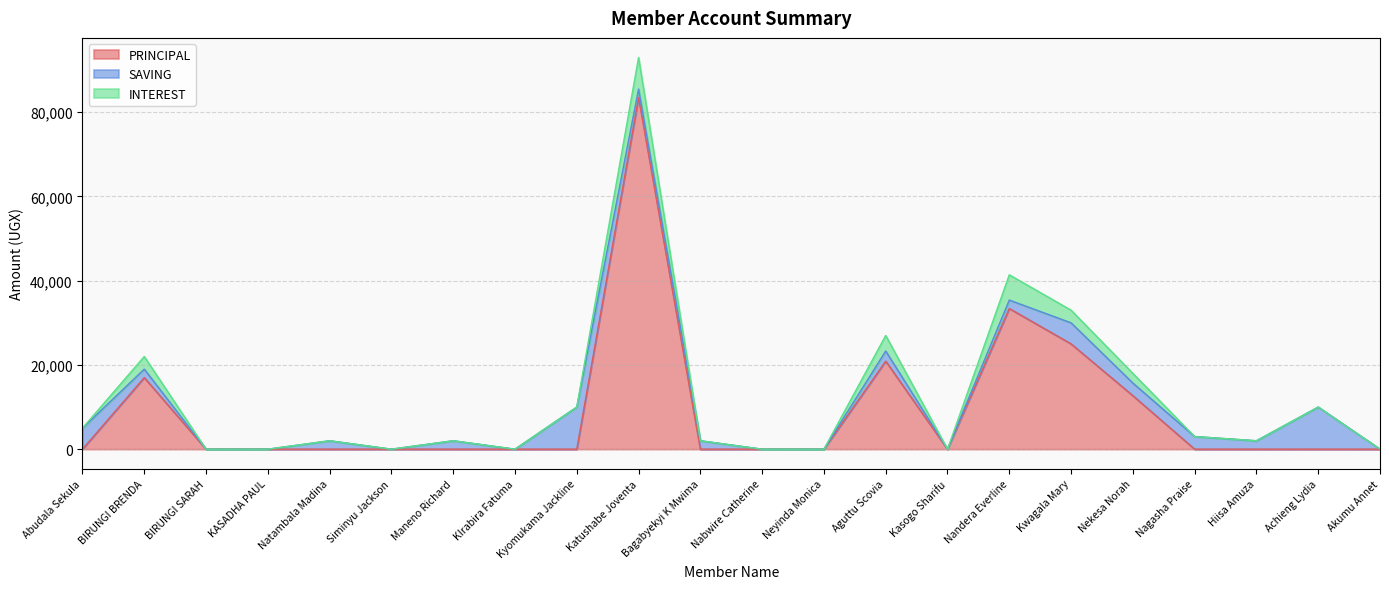

Reading left to right, extract all data points from this chart.

PRINCIPAL: Abudala Sekula=0	BIRUNGI BRENDA=17000	BIRUNGI SARAH=0	KASADHA PAUL=0	Natambala Madina=0	Siminyu Jackson=0	Maneno Richard=0	KIrabira Fatuma=0	Kyomukama Jackline=0	Katushabe Joventa=83500	Bagabyekyi K Mwima=0	Nabwire Catherine=0	Neyinda Monica=0	Aguttu Scovia=20900	Kasogo Sharifu=0	Nandera Everline=33400	Kwagala Mary=25000	Nekesa Norah=12700	Nagasha Praise=0	Hiisa Amuza=0	Achieng Lydia=0	Akumu Annet=0
SAVING: Abudala Sekula=5000	BIRUNGI BRENDA=2000	BIRUNGI SARAH=0	KASADHA PAUL=0	Natambala Madina=2000	Siminyu Jackson=0	Maneno Richard=2000	KIrabira Fatuma=0	Kyomukama Jackline=10000	Katushabe Joventa=2000	Bagabyekyi K Mwima=2000	Nabwire Catherine=0	Neyinda Monica=0	Aguttu Scovia=2400	Kasogo Sharifu=0	Nandera Everline=2000	Kwagala Mary=5000	Nekesa Norah=3000	Nagasha Praise=3000	Hiisa Amuza=2000	Achieng Lydia=10000	Akumu Annet=0
INTEREST: Abudala Sekula=0	BIRUNGI BRENDA=3000	BIRUNGI SARAH=0	KASADHA PAUL=0	Natambala Madina=0	Siminyu Jackson=0	Maneno Richard=0	KIrabira Fatuma=0	Kyomukama Jackline=0	Katushabe Joventa=7500	Bagabyekyi K Mwima=0	Nabwire Catherine=0	Neyinda Monica=0	Aguttu Scovia=3700	Kasogo Sharifu=0	Nandera Everline=6000	Kwagala Mary=3000	Nekesa Norah=2300	Nagasha Praise=0	Hiisa Amuza=0	Achieng Lydia=0	Akumu Annet=0